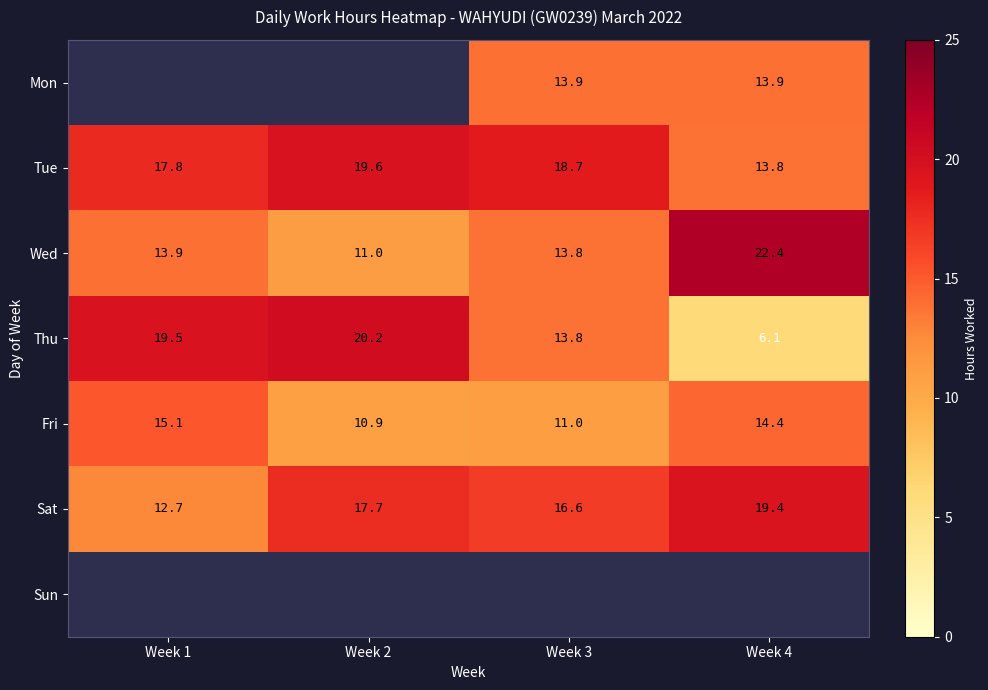

How many data points in Thu are less than 19?

2